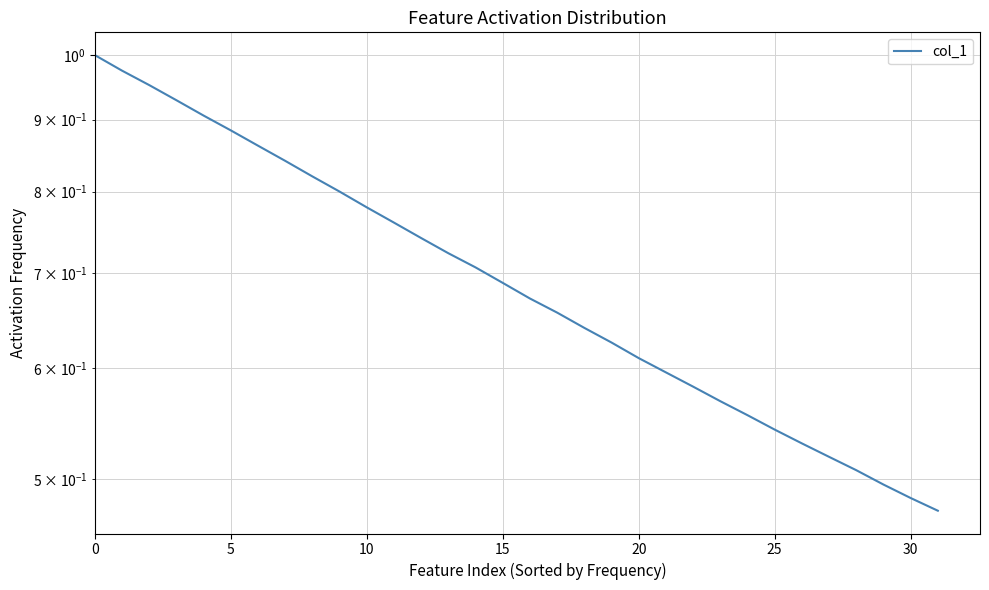

What is the maximum value shown in the chart?

1.0